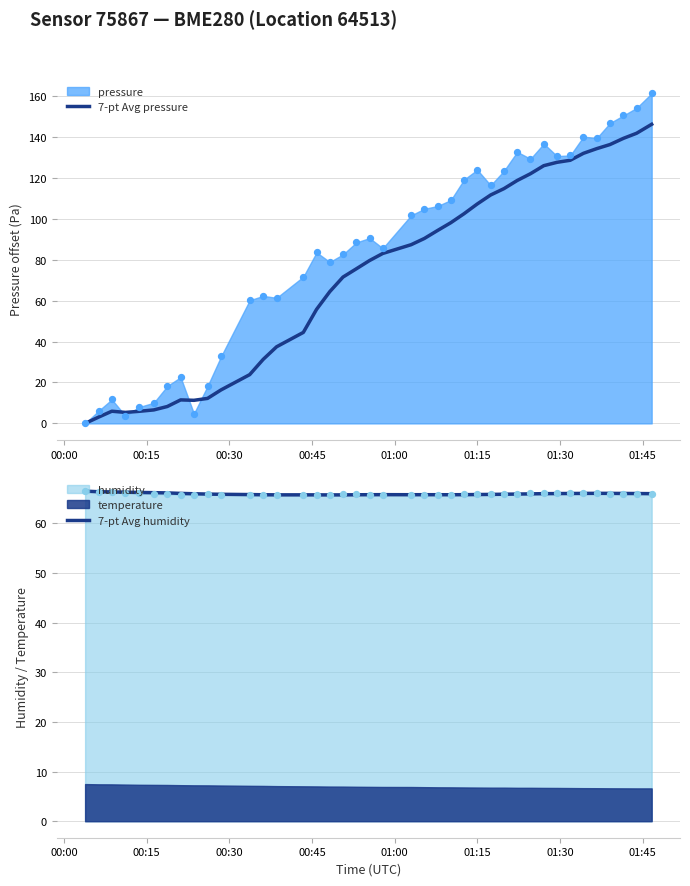

Which series has the largest total across all categories?

7-pt Avg pressure